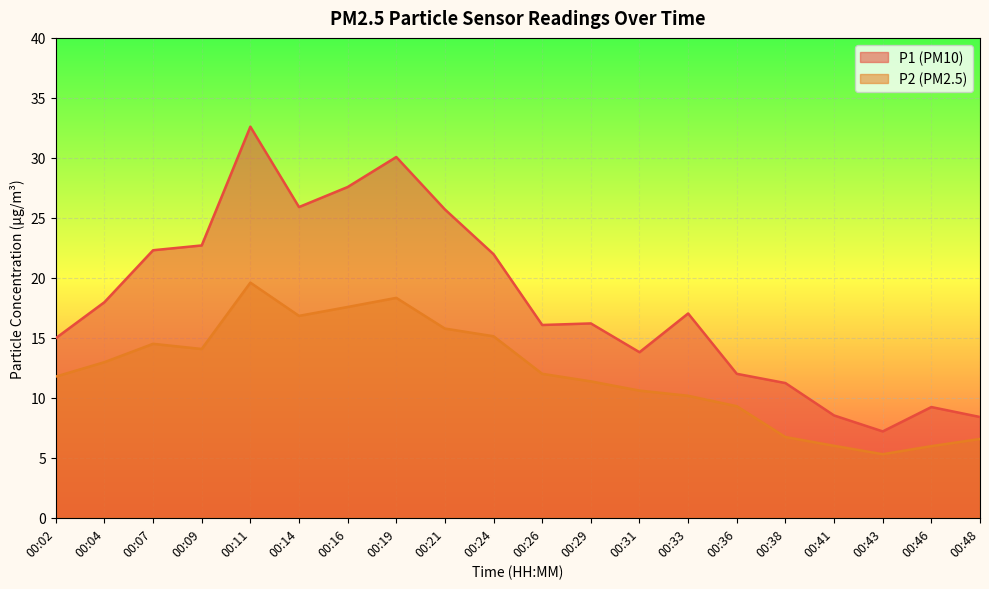

The value of P1 at 00:14 is 6.6. True or false?

False